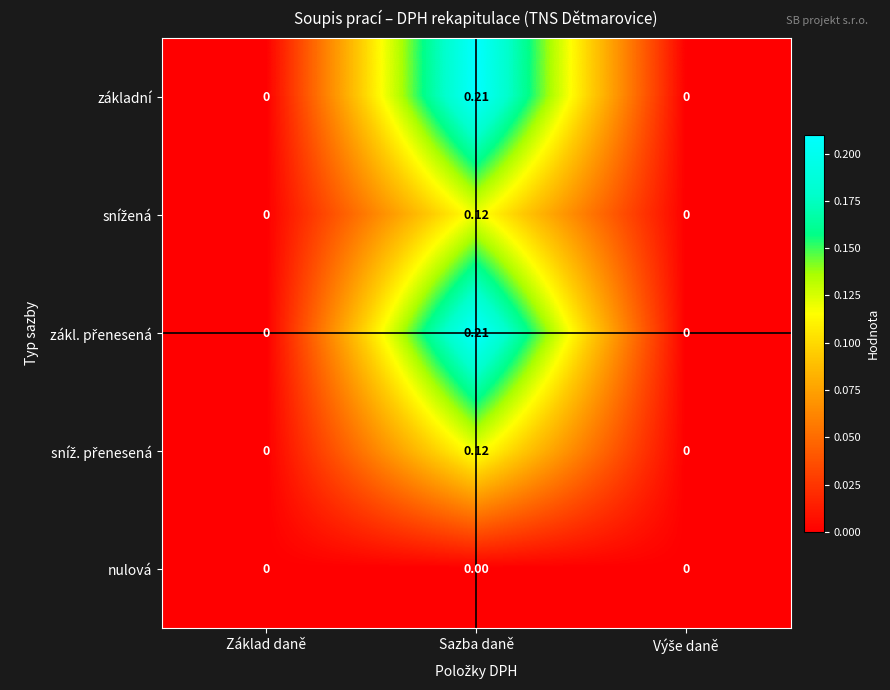

At which category is the sum across all series the highest?

Sazba daně